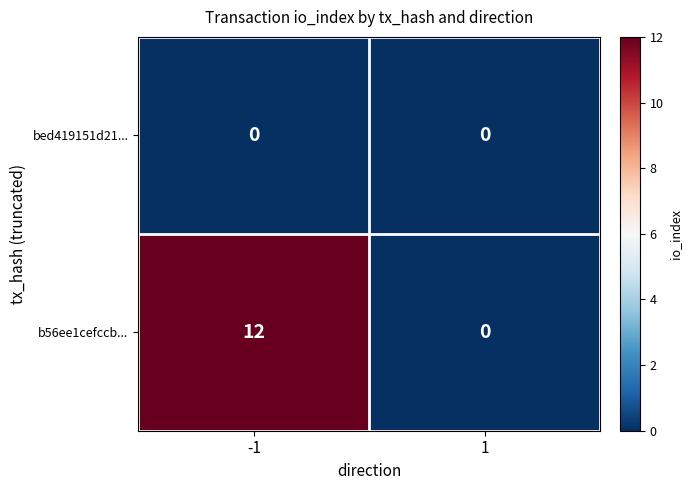

The bed419151d21... series shows 0 at 1. True or false?

True